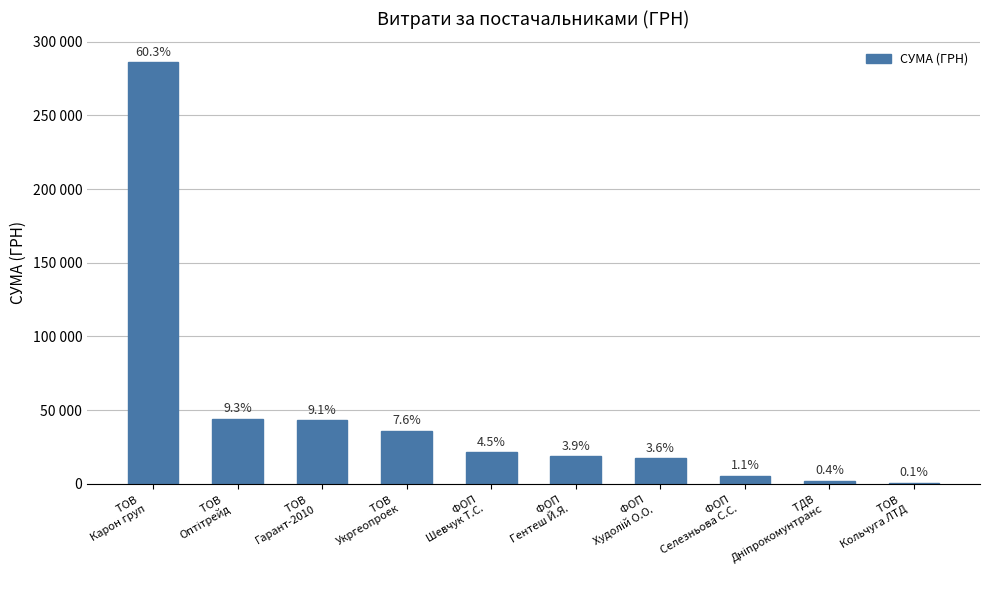

Are the bars horizontal?

No